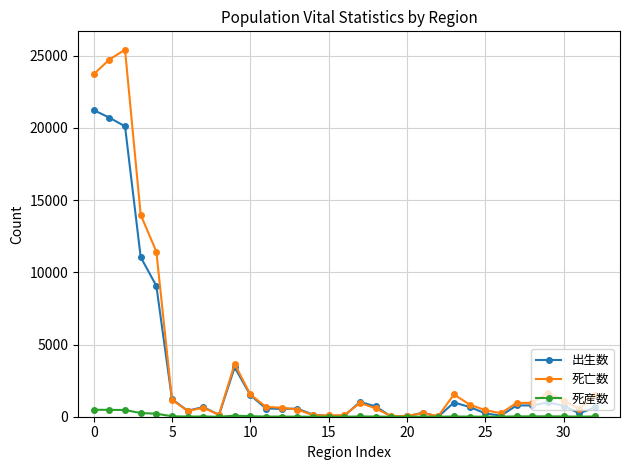

Which series has the widest spread of values?

死亡数